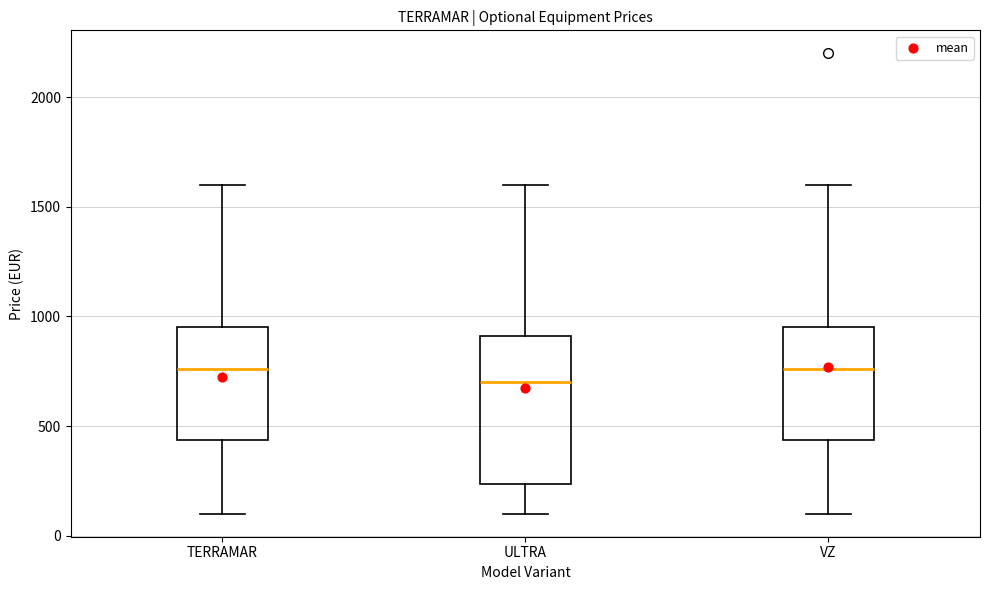

Which box is the tallest, from its lower edge to its upper edge?

ULTRA